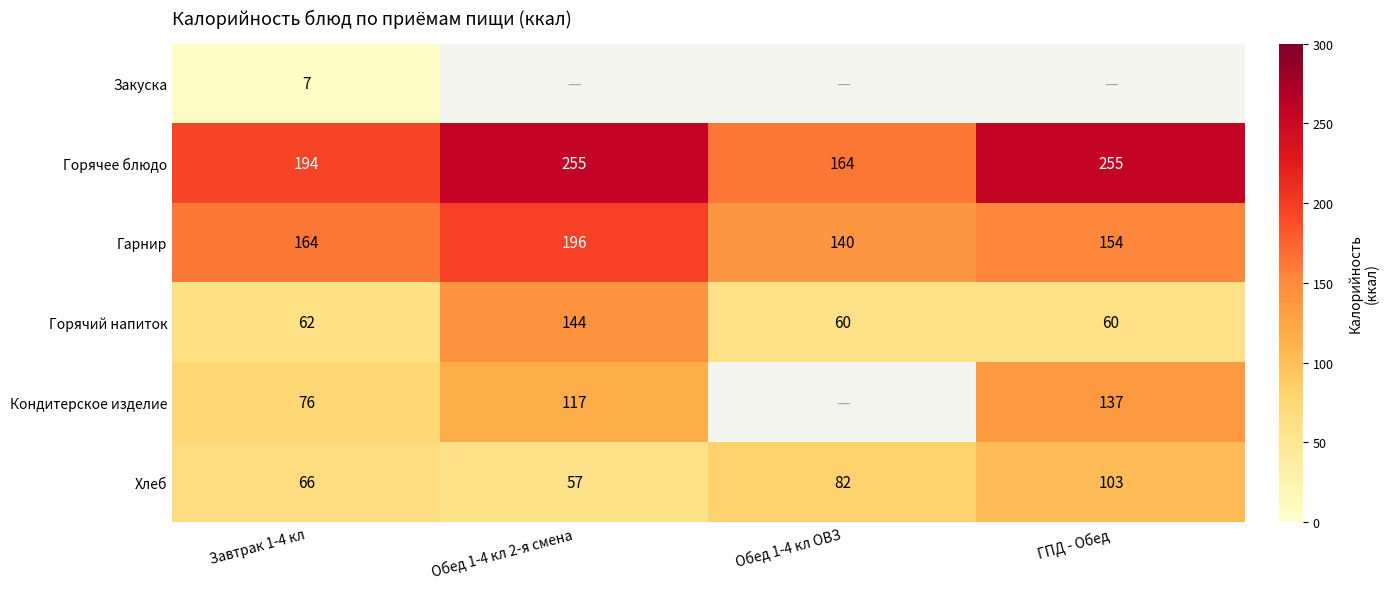

What is the maximum value shown in the chart?

255.0